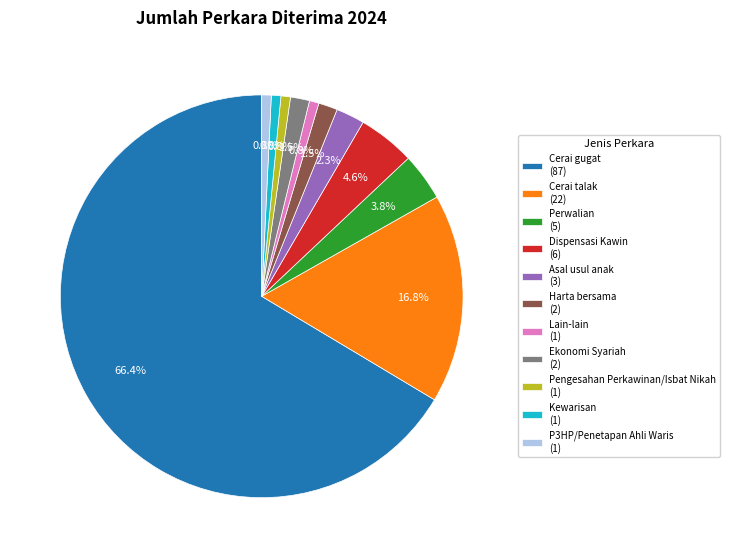

Which category has the biggest portion of the pie?

Cerai gugat (87)